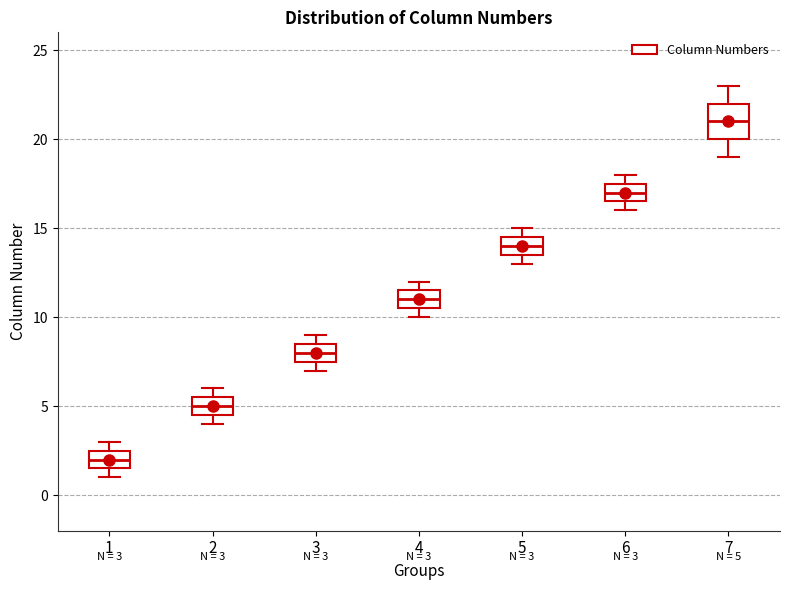

Which box is the tallest, from its lower edge to its upper edge?

7